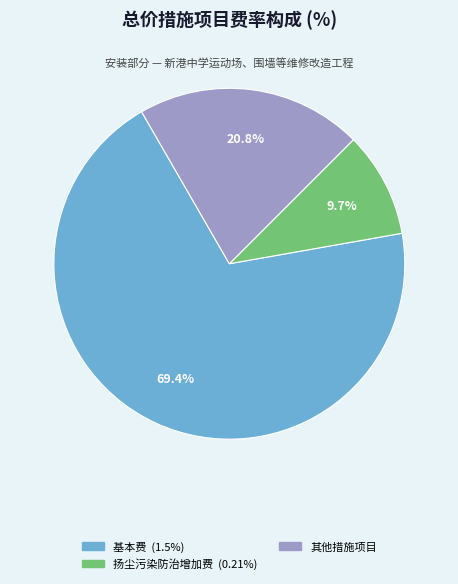

Does any single category account for the majority?

Yes